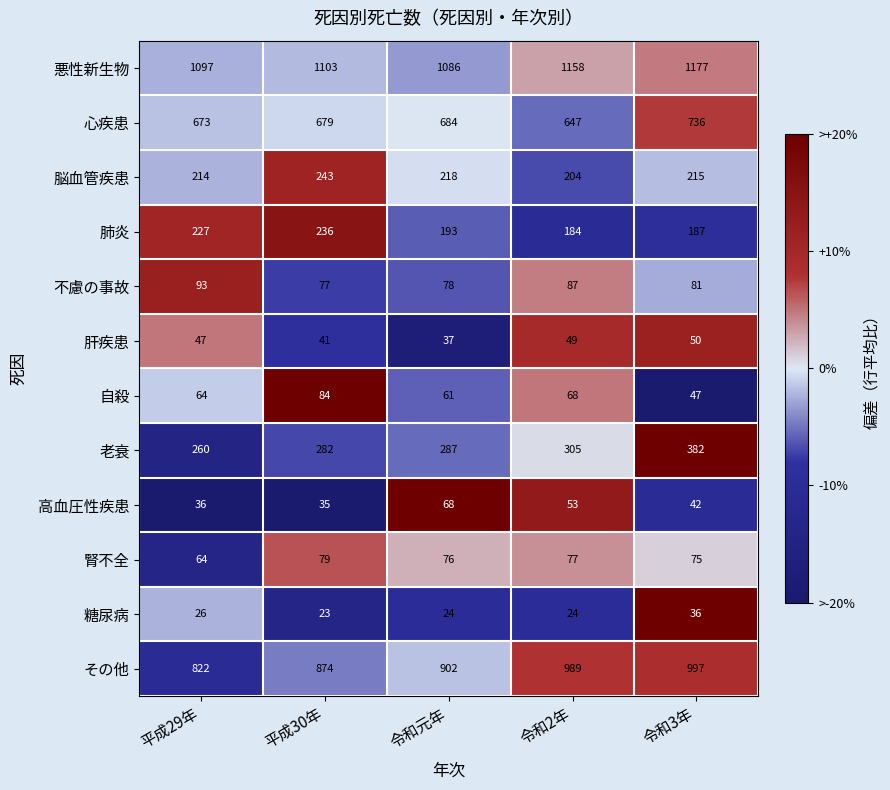

The value of 肝疾患 at 平成30年 is 41. True or false?

True